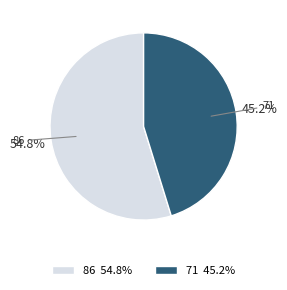

What is the smallest slice in the pie chart?

71